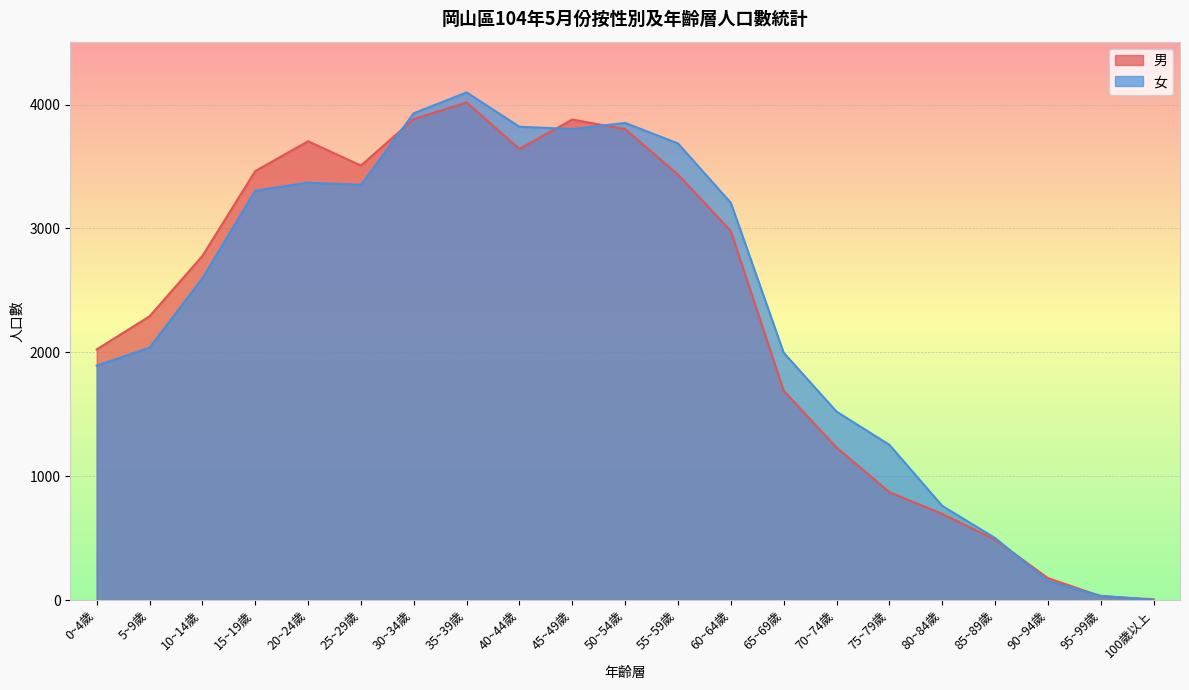

What is the sum of all 男 values?

48601